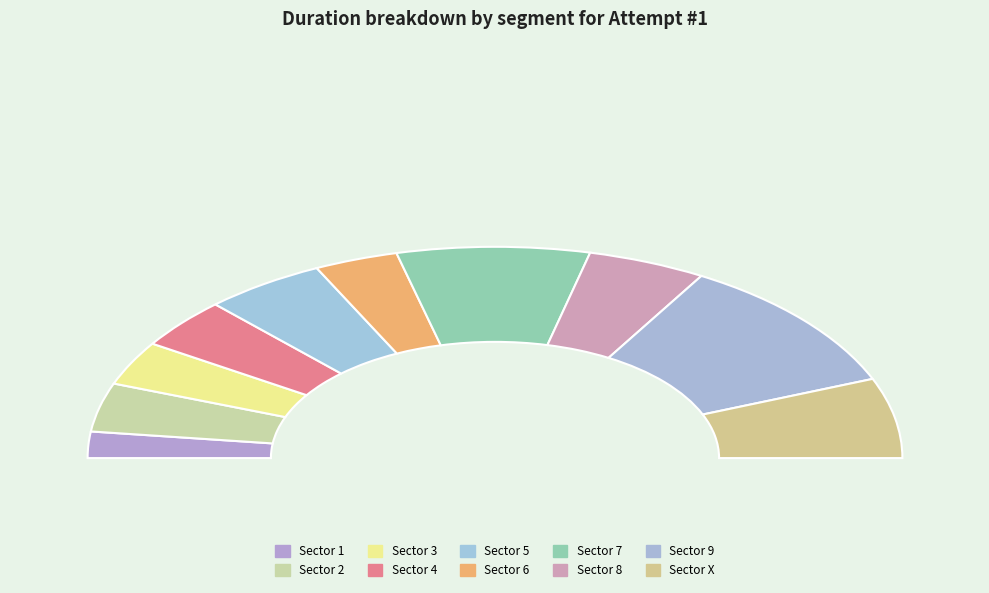

Count the number of slices in the pie.

10